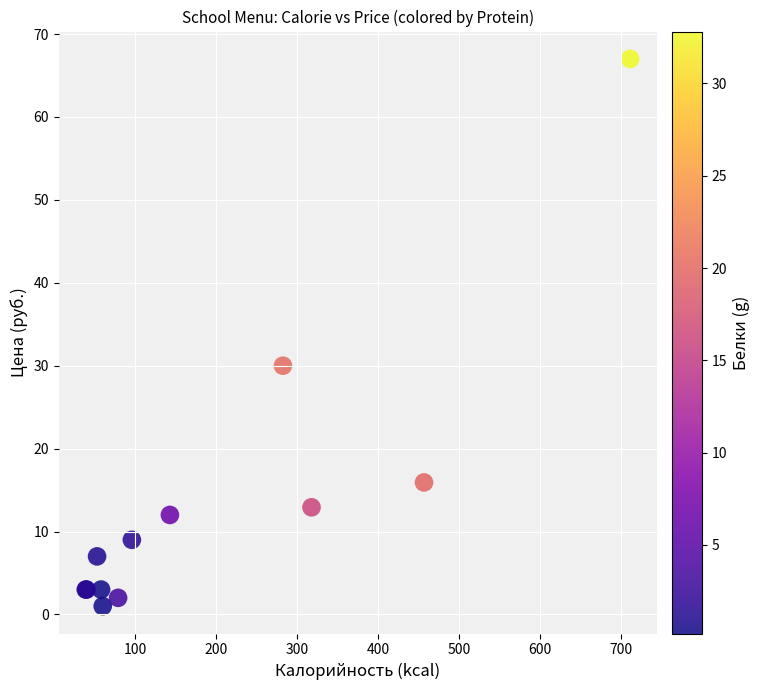

What Y value in the scatter plot is closest to 34?

30.0